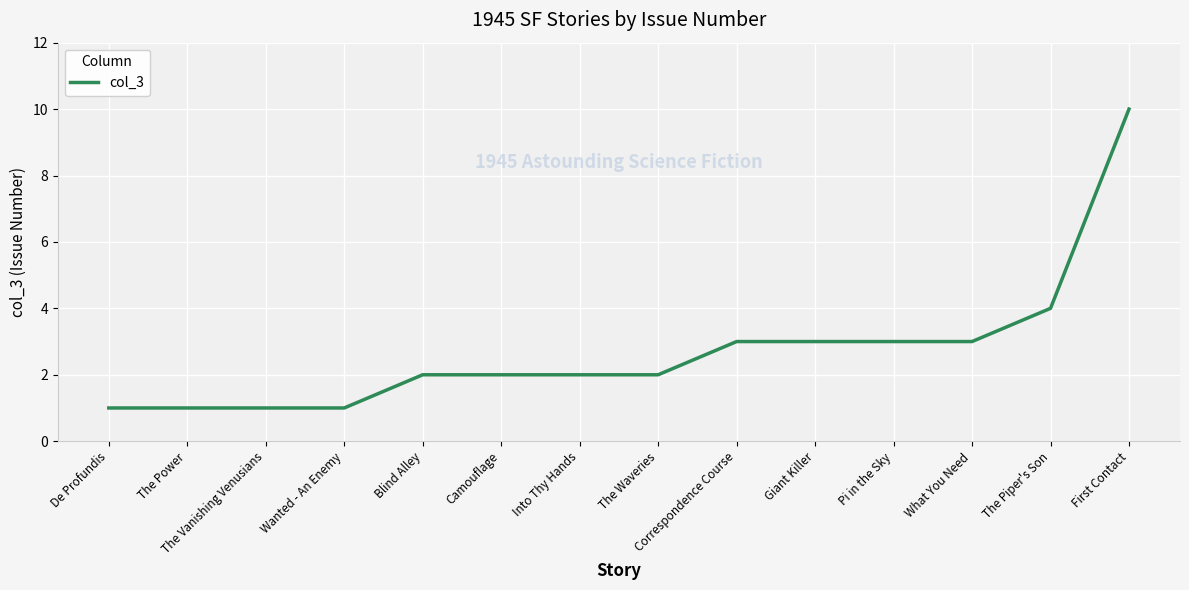

True or false: the data shows 2 at The Power.

False